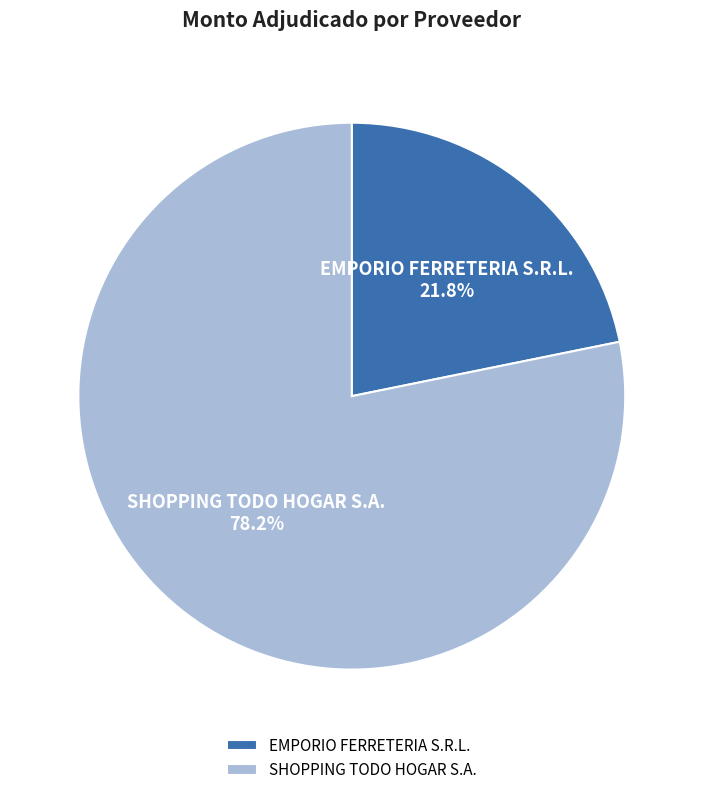

To the nearest percent, what is the difference between the EMPORIO FERRETERIA S.R.L. and SHOPPING TODO HOGAR S.A. slice percentages?

56%